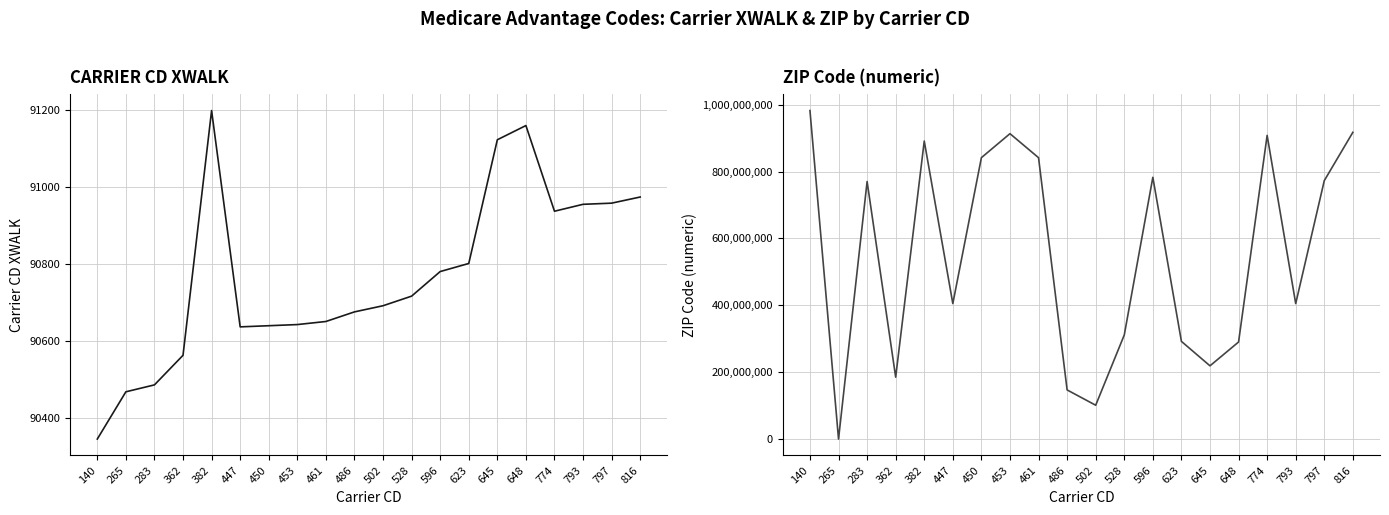

In CARRIER CD XWALK, how many points are lower than both neighbors (excluding endpoints)?

2